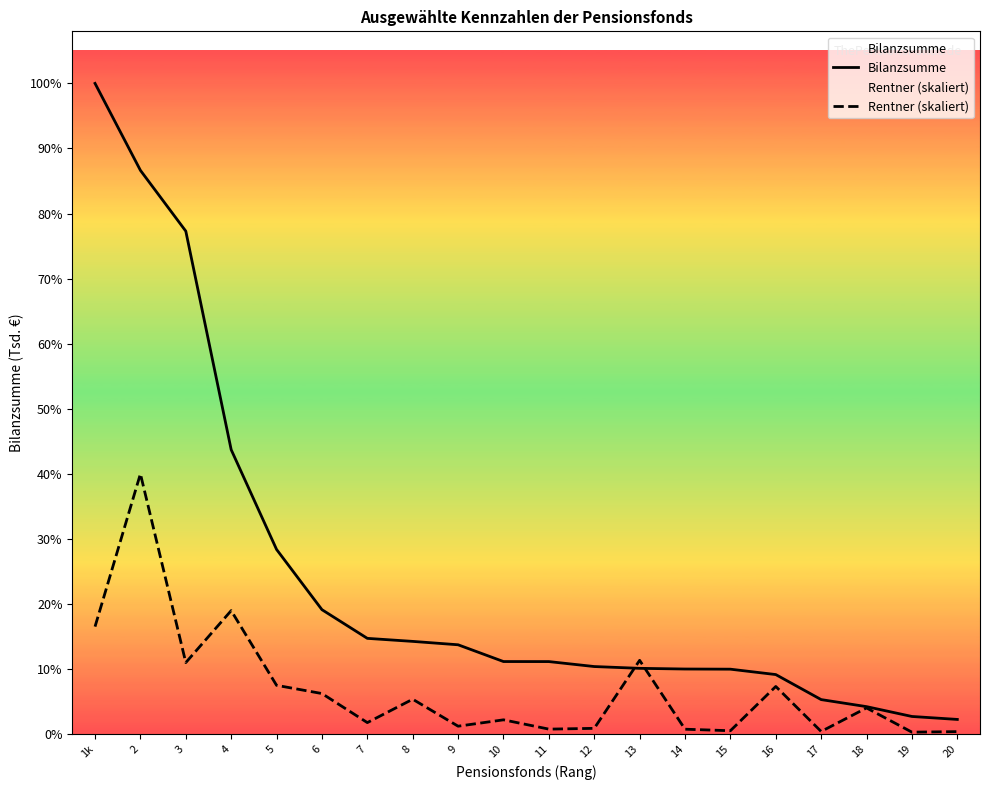

At which label does Bilanzsumme reach its minimum?

20